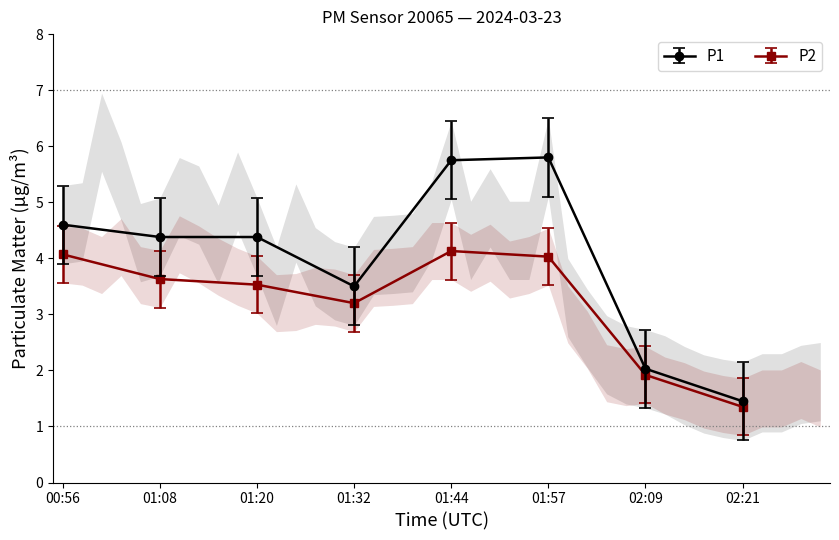

At how many categories does at least one series exceed 1?

40